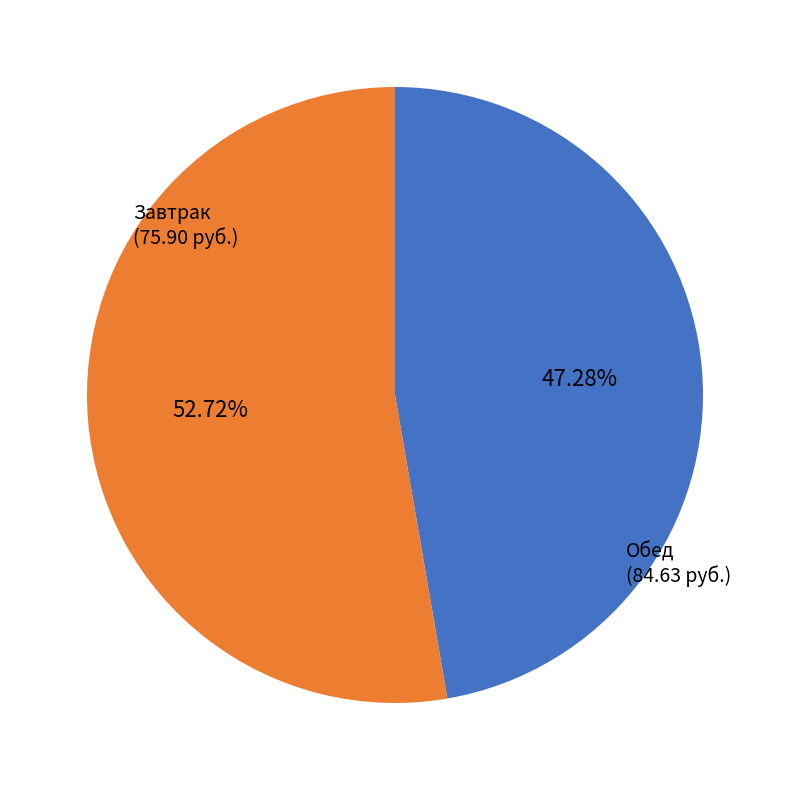

Does any single category account for the majority?

Yes